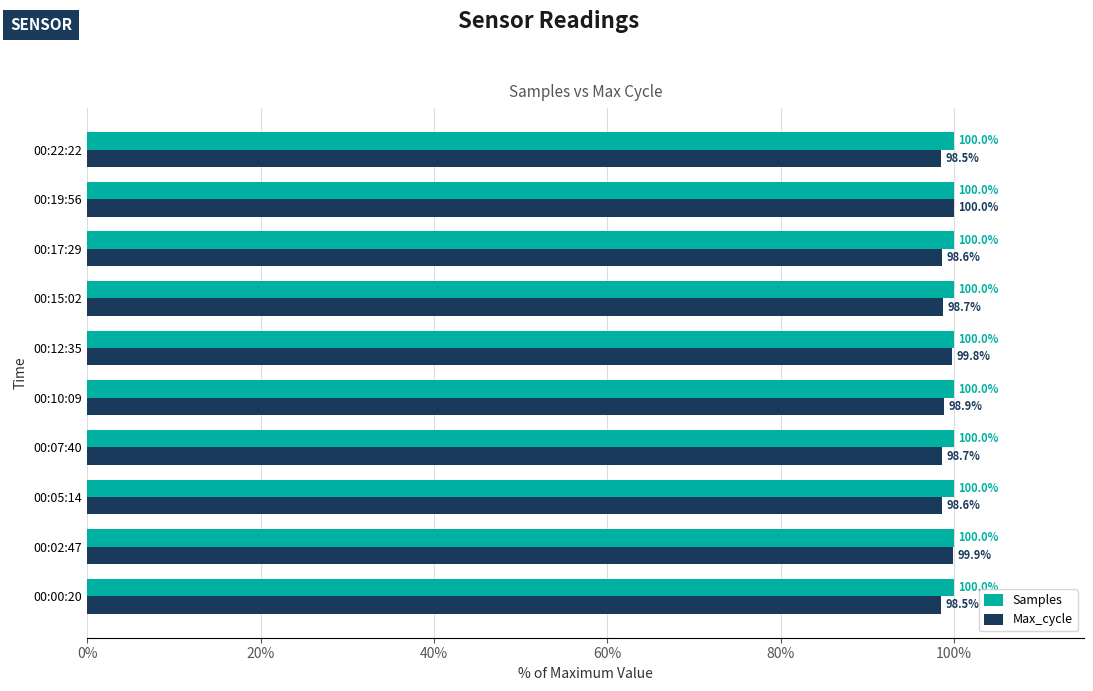

What is the sum of all Max_cycle values?

990.1